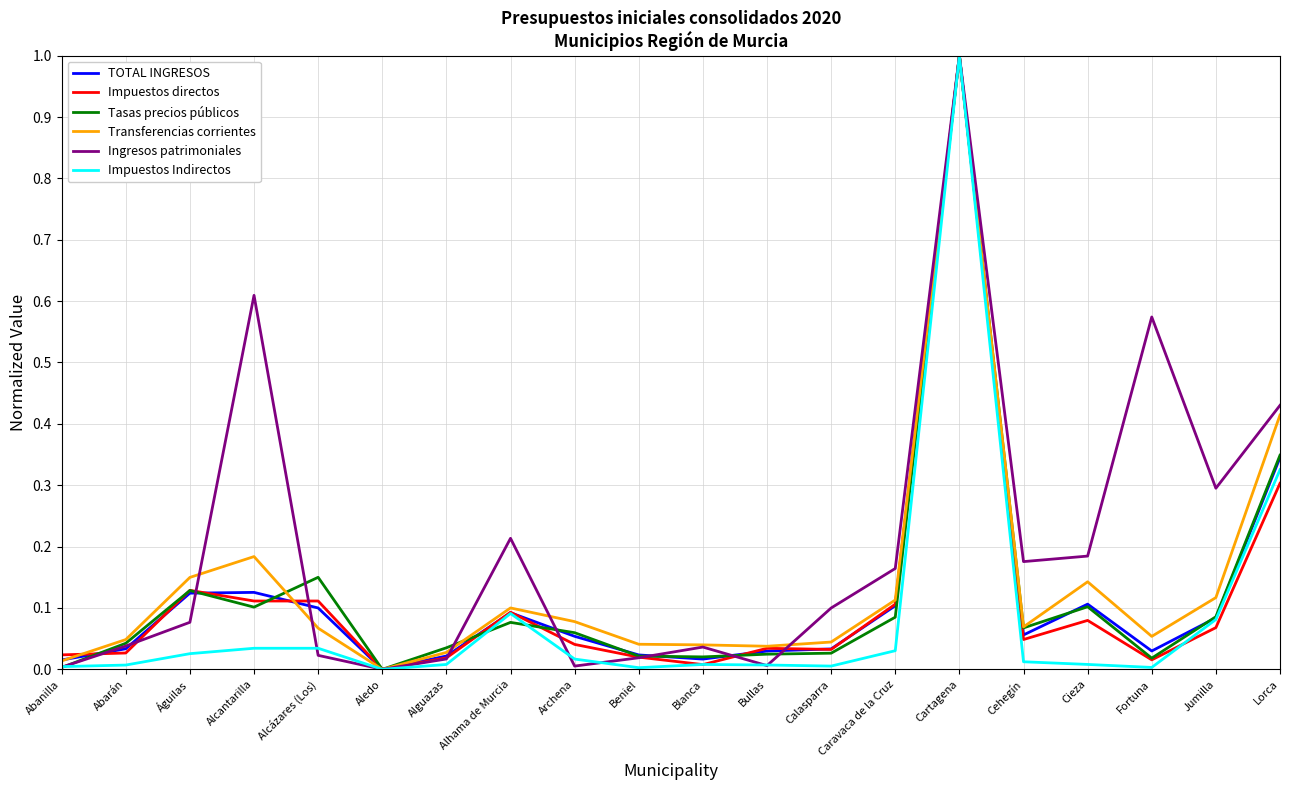

Which category has the highest value in the Tasas precios públicos series?

Cartagena